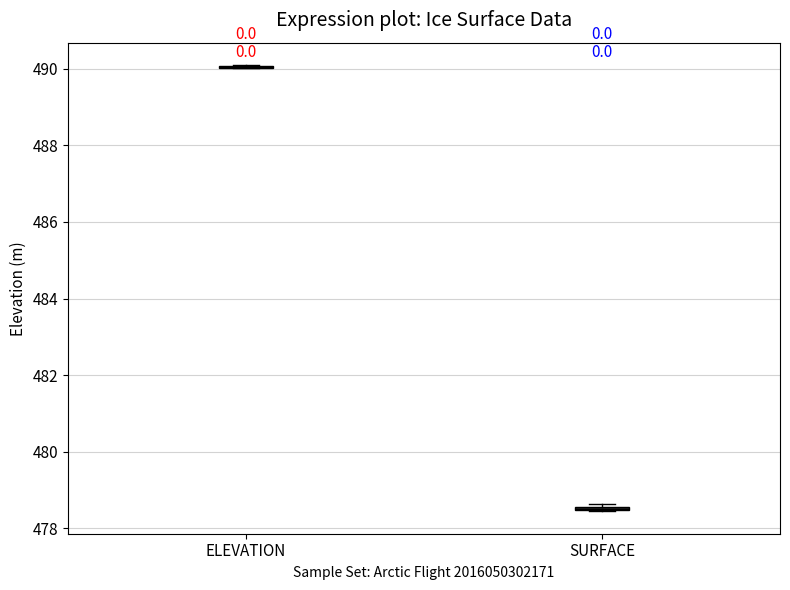

Where is the upper edge of the box for SURFACE on the y-axis? The values are not printed on the chart, so give them approximately, as read against the axis.

478.6